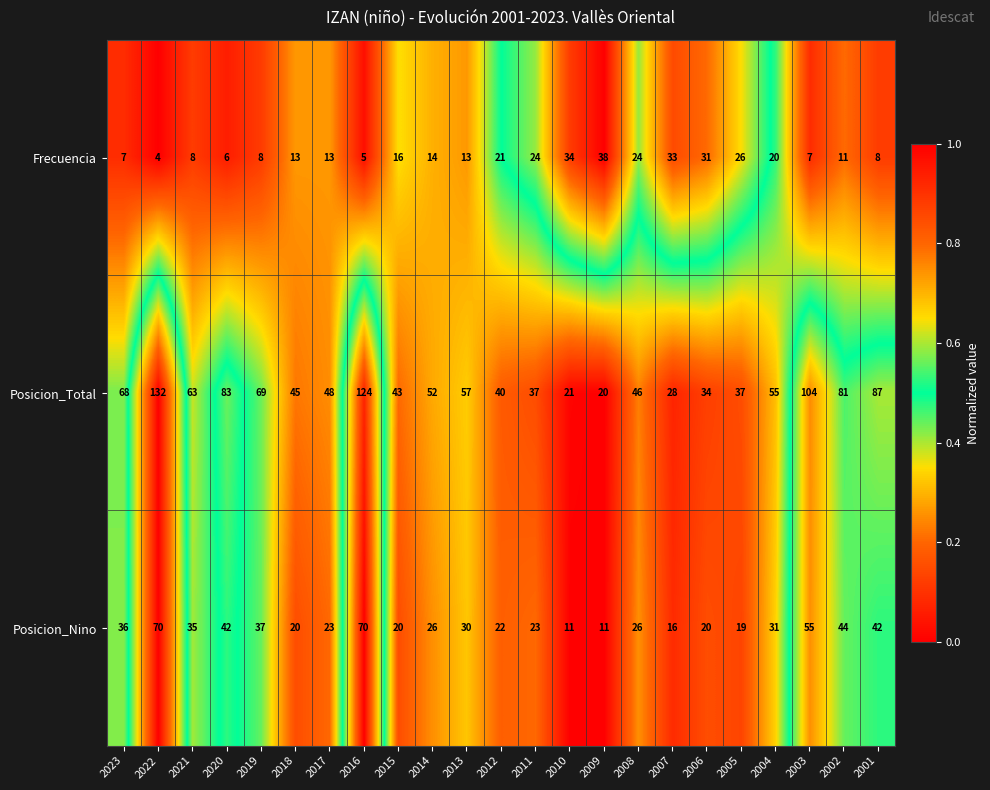

Where does the Posicion_Total series first go above 52?

2023